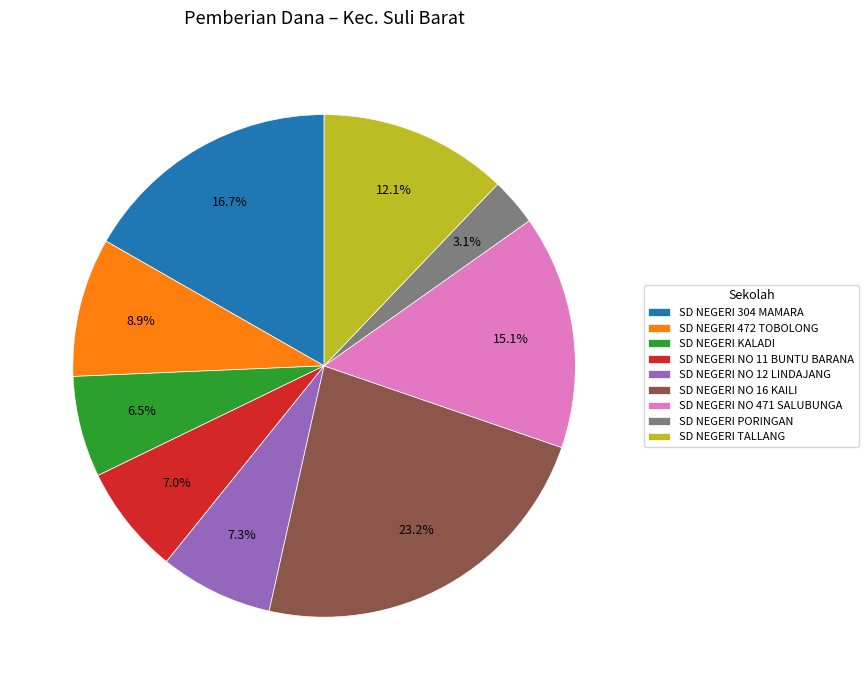

True or false: SD NEGERI NO 16 KAILI accounts for 23% of the total.

True